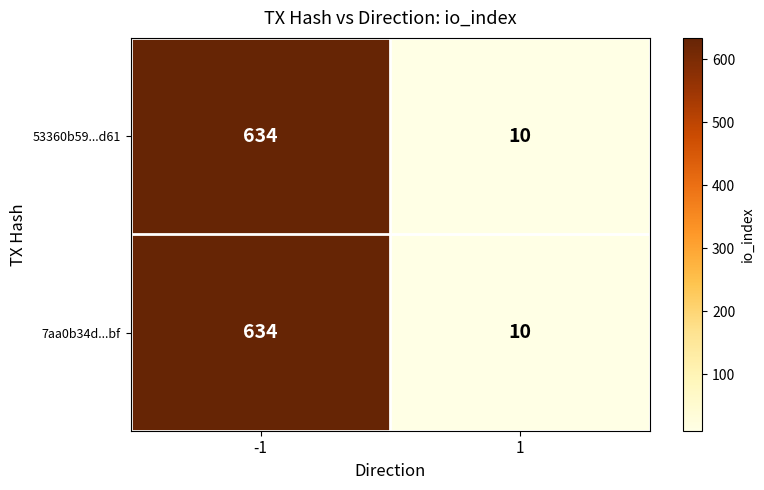

Rank the categories by 7aa0b34d...bf value from highest to lowest.

-1, 1